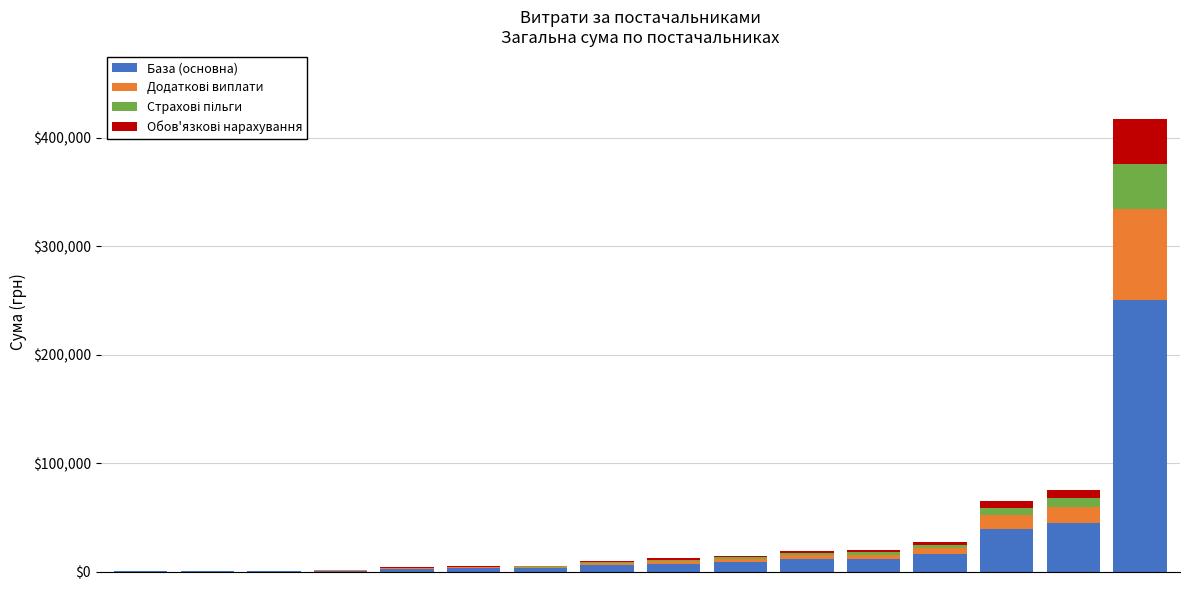

How many data points does each series have?

16